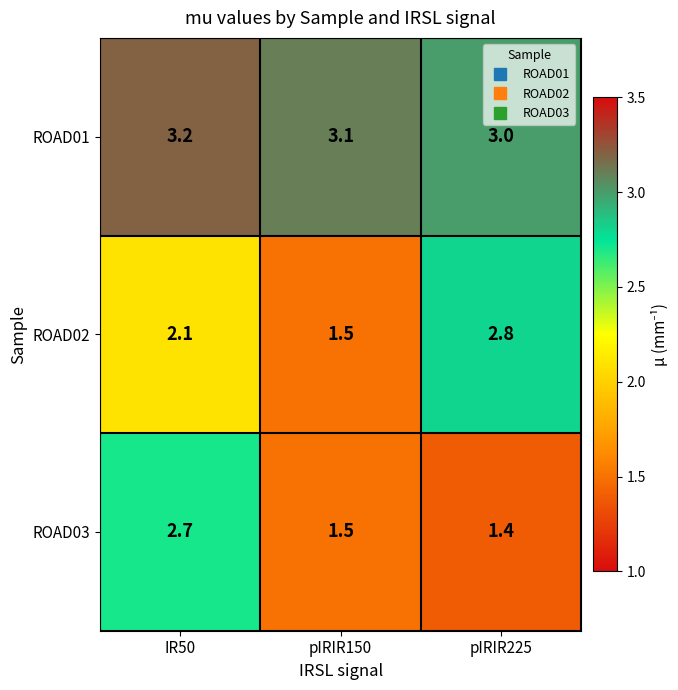

At which label is ROAD01 closest to 3?

pIRIR225